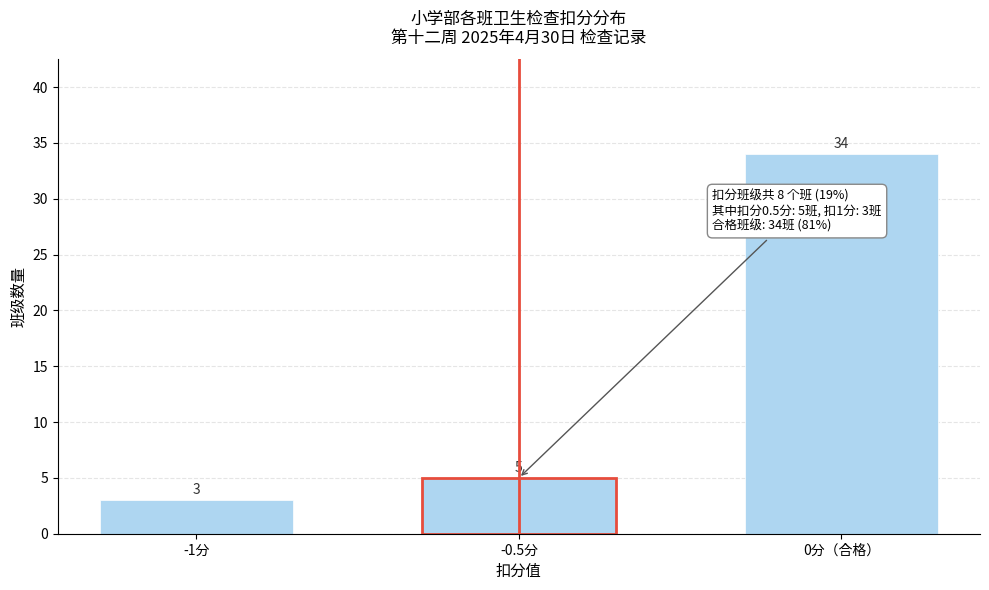

Reading left to right, list all the values displayed in this chart.

-1分=3	-0.5分=5	0分（合格）=34